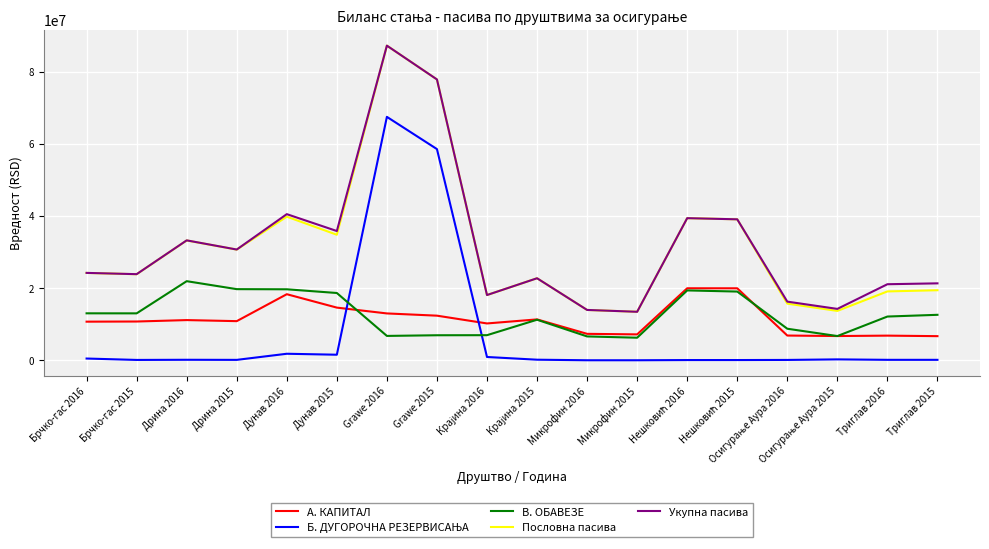

Is it true that Пословна пасива equals 14700242 at Дунав 2015?

False